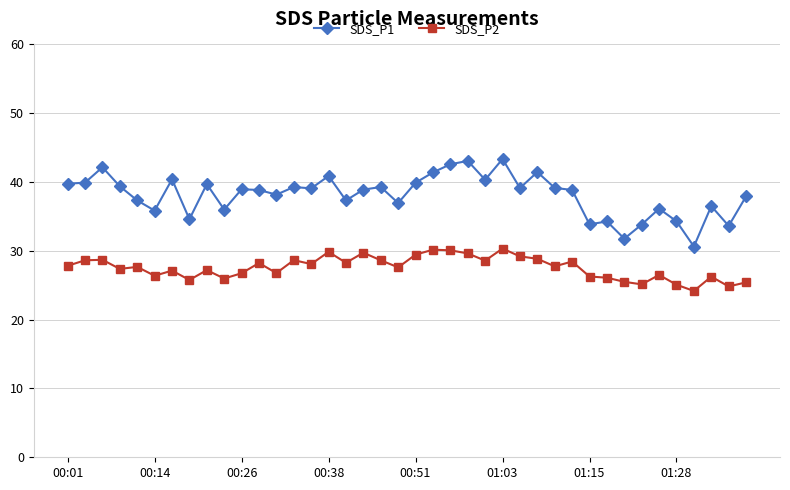

Which series has the widest spread of values?

SDS_P1